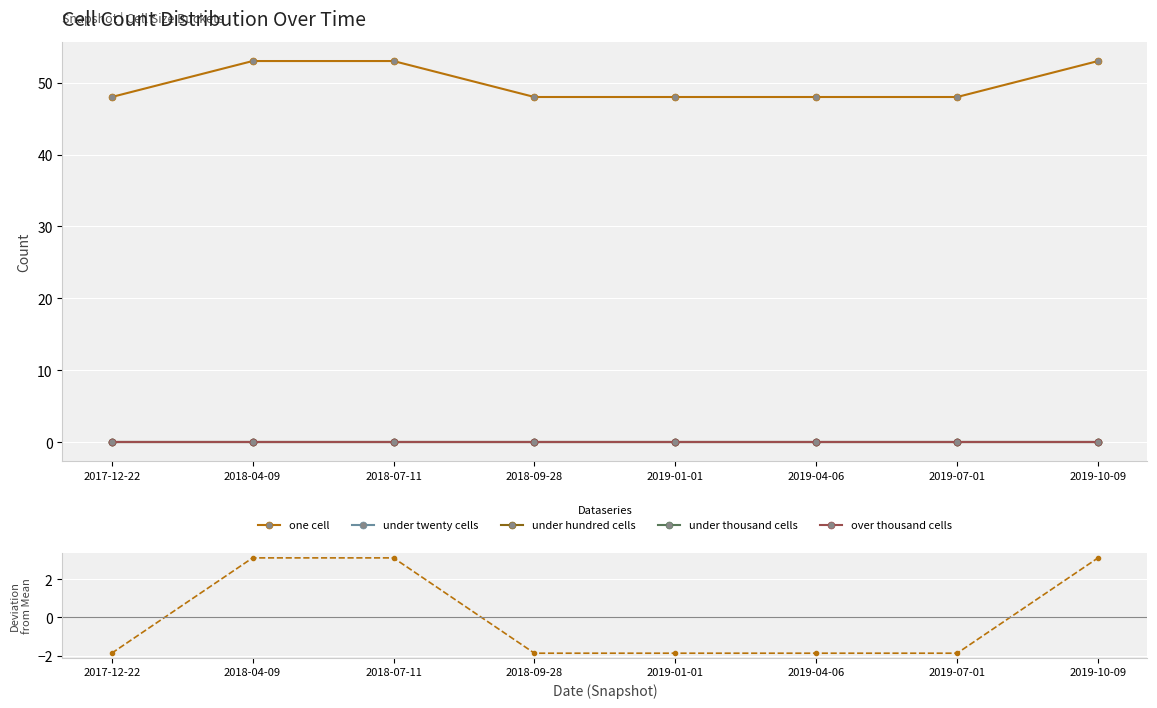

The value of one cell at 2017-12-22 is 27.2. True or false?

False